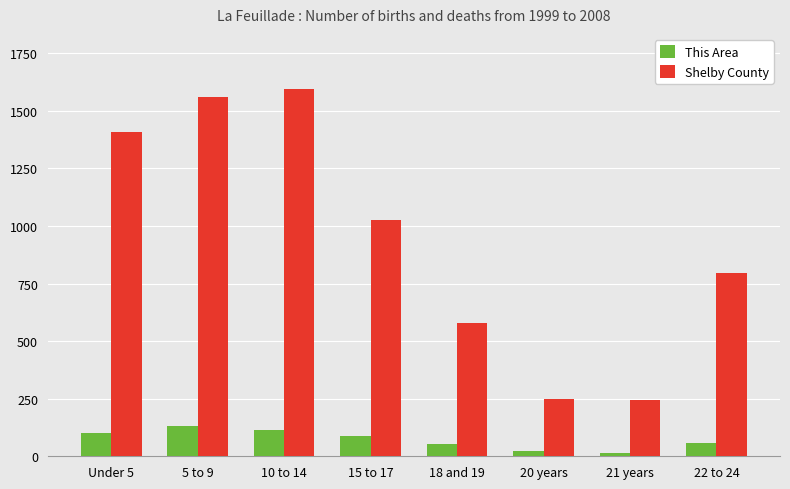

Which series changed the most between Under 5 and 18 and 19?

Shelby County